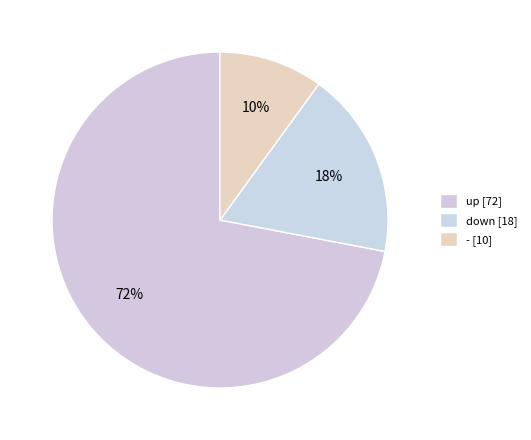

How many slices are in this pie chart?

3